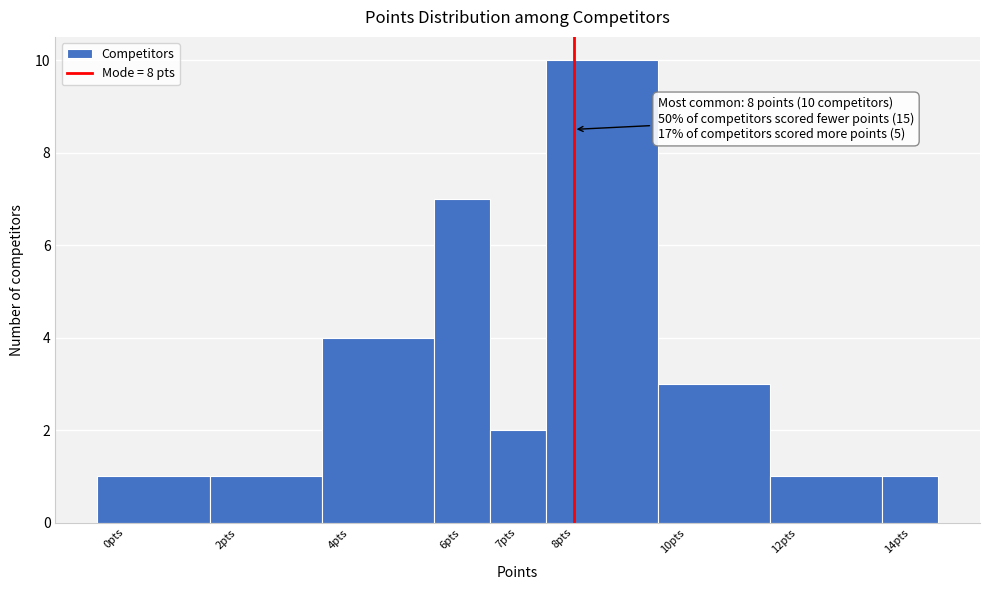

Over which range of the x-axis is the bar tallest?

7.5 to 9.5